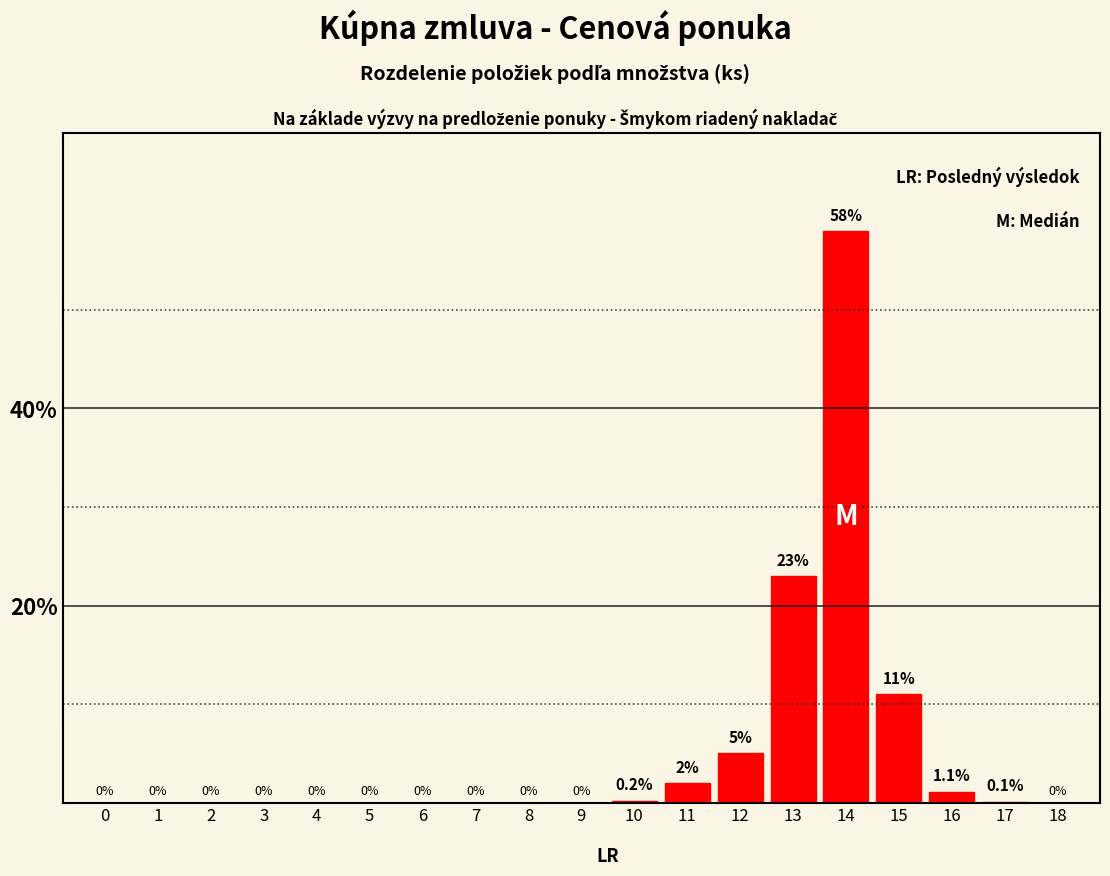

Reading left to right, what are all the values shown in this chart?

0=0.0	1=0.0	2=0.0	3=0.0	4=0.0	5=0.0	6=0.0	7=0.0	8=0.0	9=0.0	10=0.2	11=2.0	12=5.0	13=23.0	14=58.0	15=11.0	16=1.1	17=0.1	18=0.0